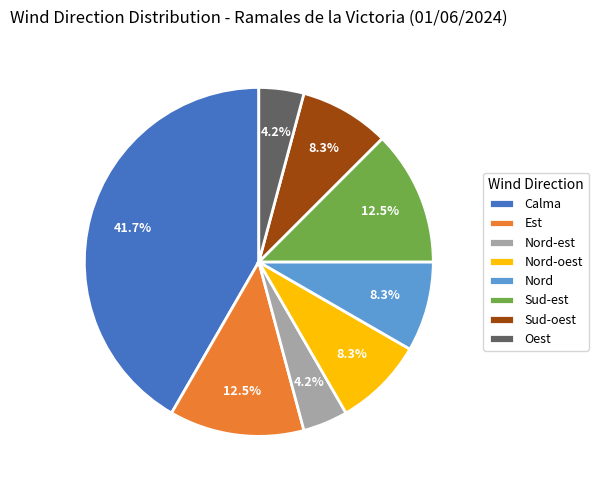

Does any single category account for the majority?

No